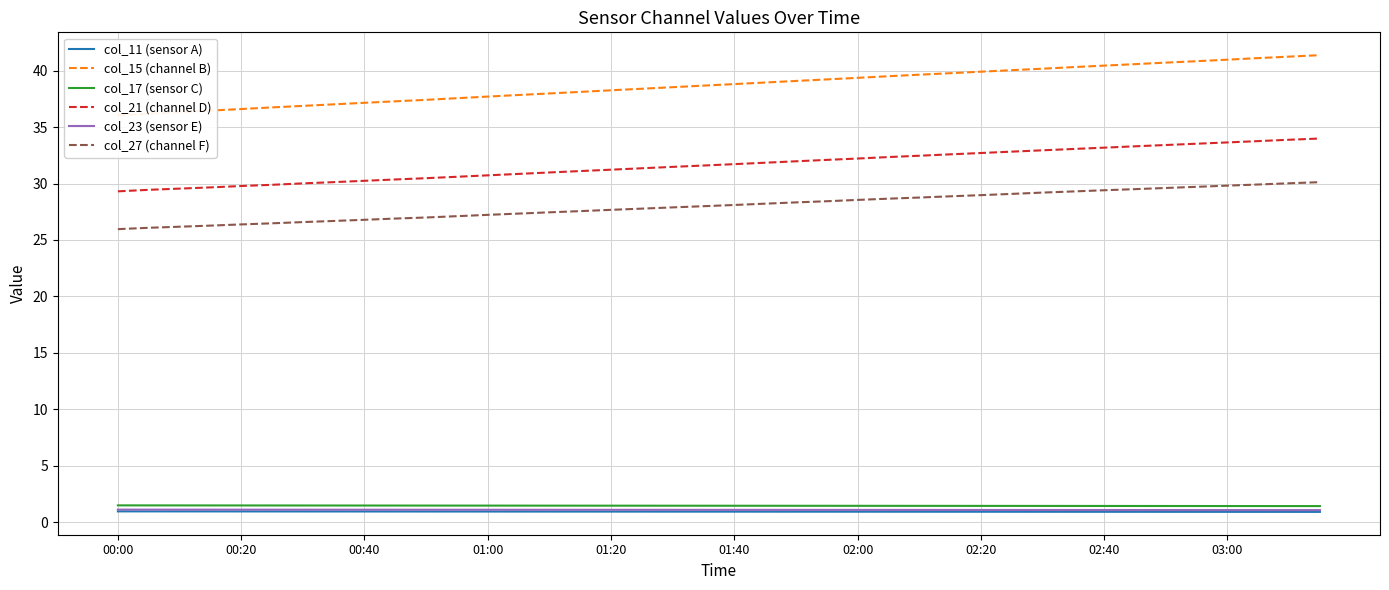

True or false: col_15 (channel B) and col_21 (channel D) cross at least once.

False